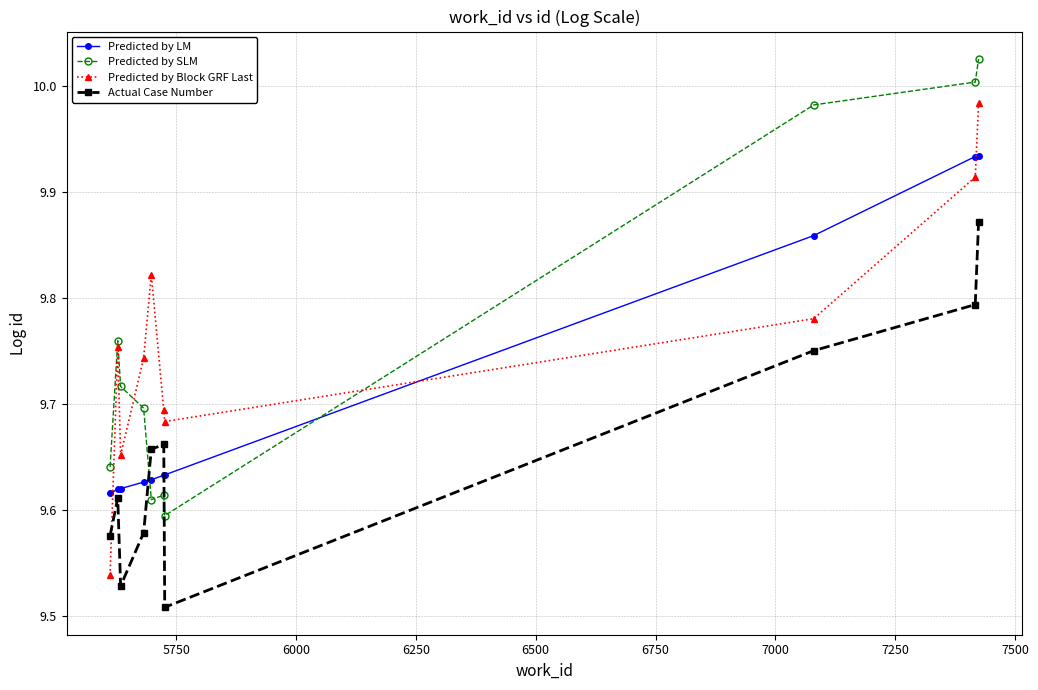

What is the sum of all Actual Case Number values?

96.5